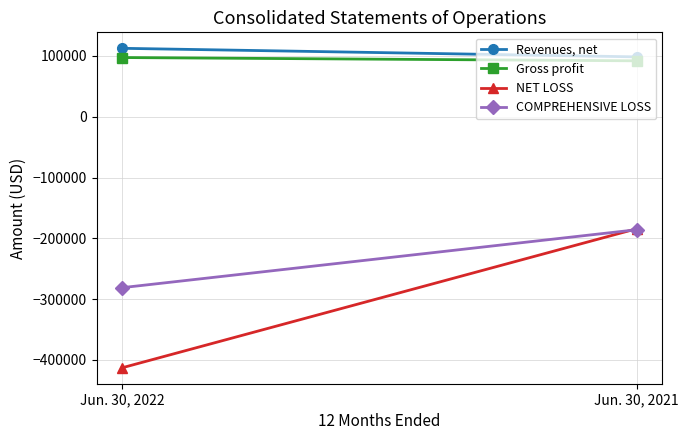

Is it true that COMPREHENSIVE LOSS equals -185874 at Jun. 30, 2021?

True